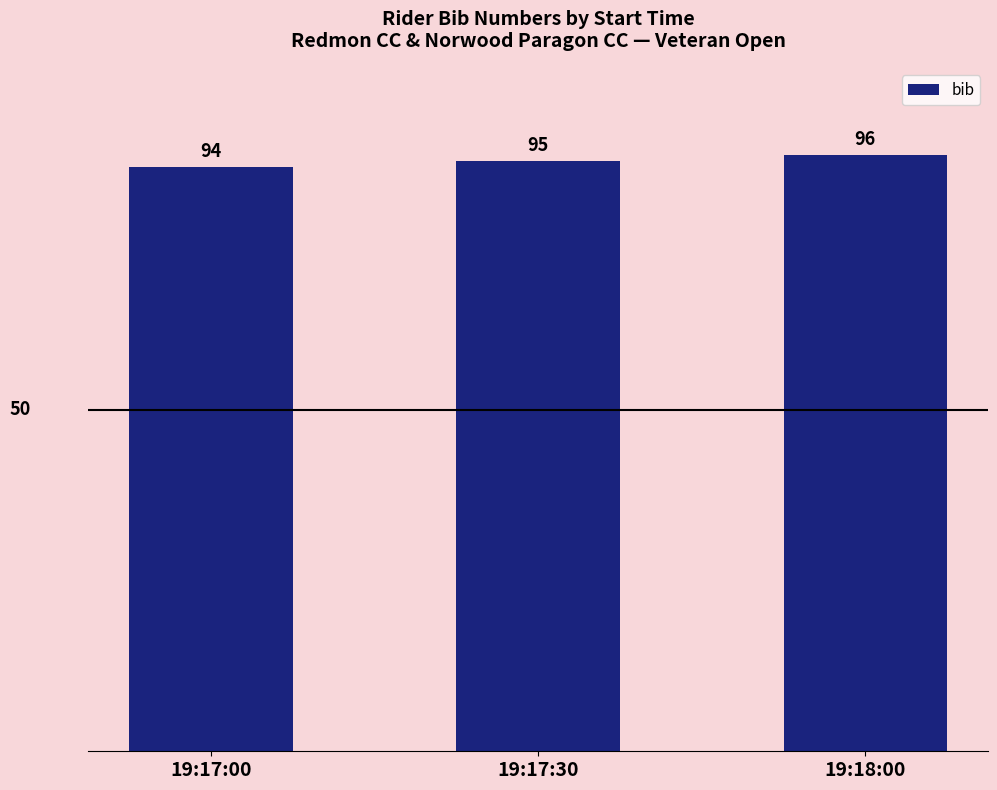

Where is the data nearest to the value 95?

19:17:30